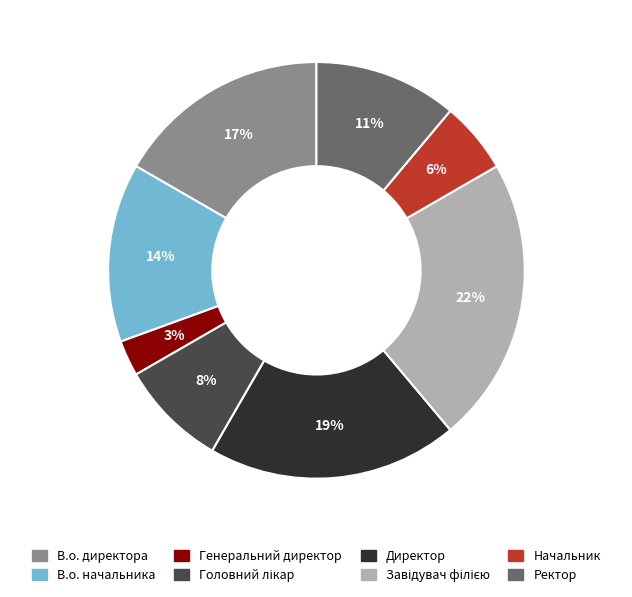

Which category has the smallest portion of the pie?

Генеральний директор